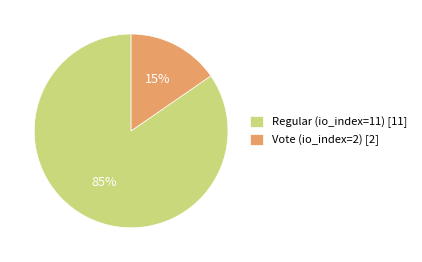

Is it true that Regular (io_index=11) is 76% of the pie?

False